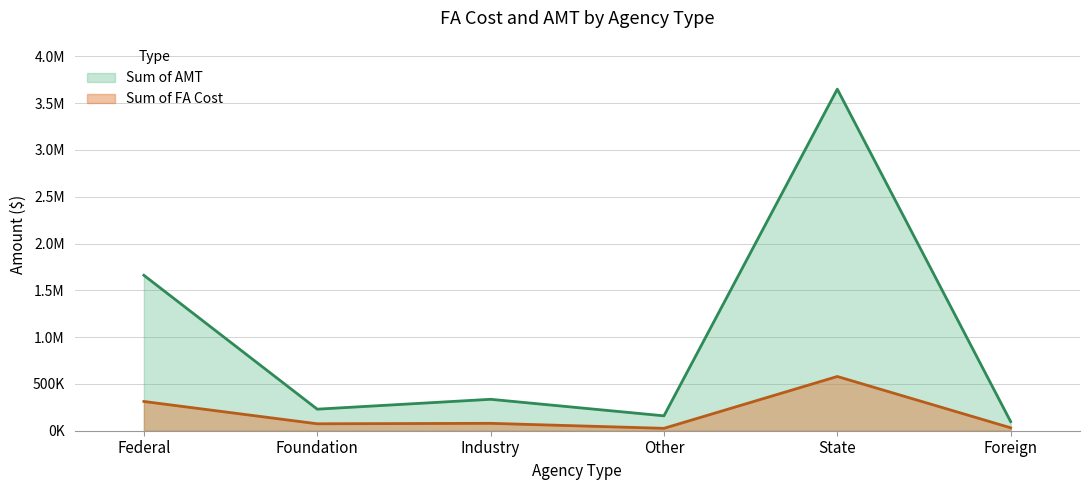

Reading left to right, transcribe all the data shown in this chart.

Sum of FA Cost: 312518	74170	78883	25537	579509	31396
Sum of AMT: 1660864	230321	335758	159097	3649734	97492